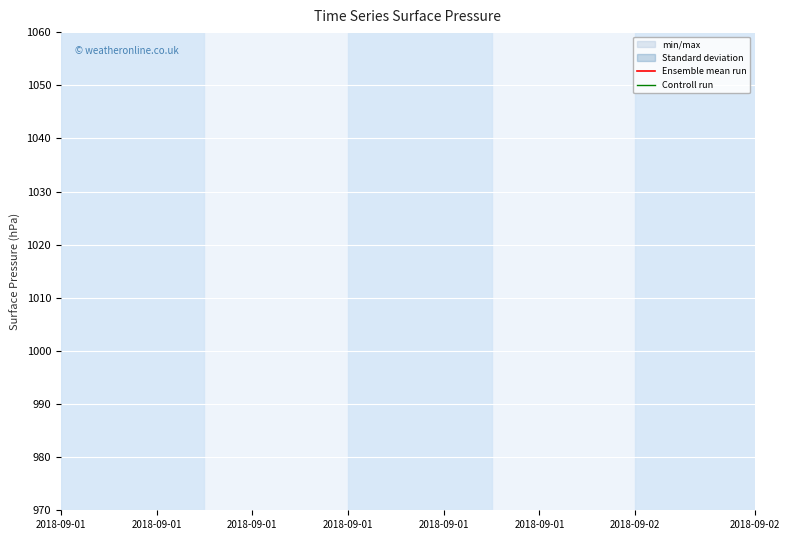

True or false: Ensemble mean run has more than 0 points higher than both neighbors.

False